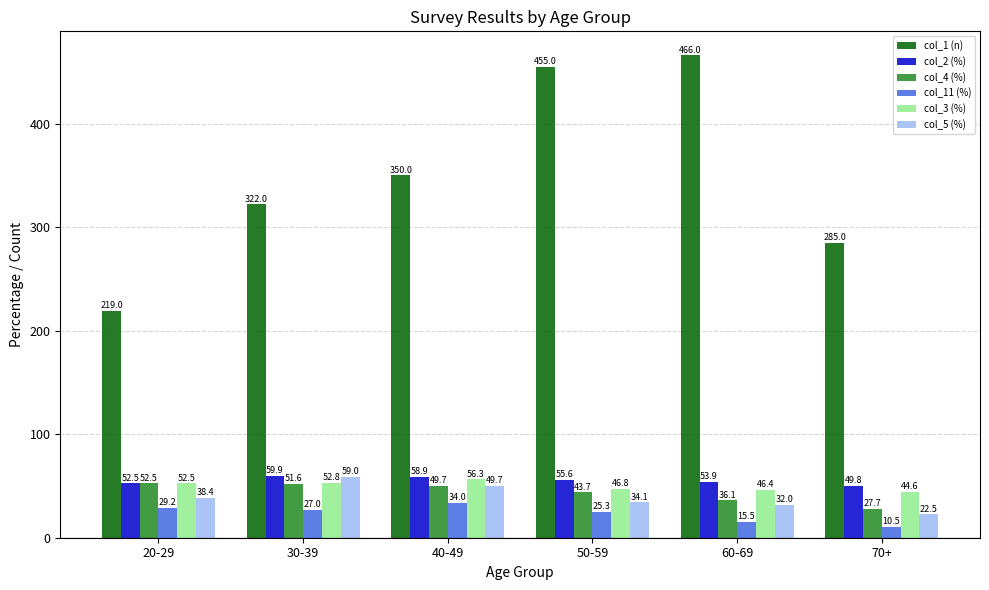

What is the difference between the second highest and minimum values in the col_3 (%) series?

8.2